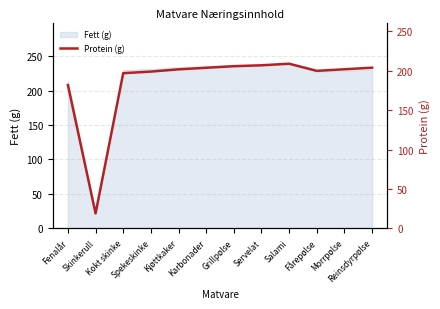

What is the difference between the maximum and minimum values?

189.9